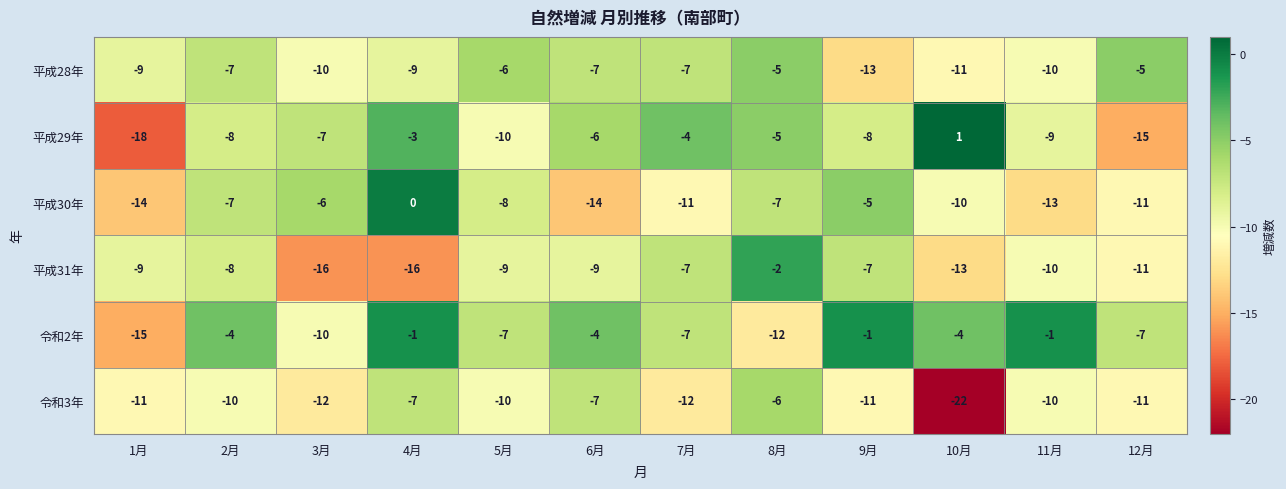

What value does the 平成30年 series have at 7月?

-11